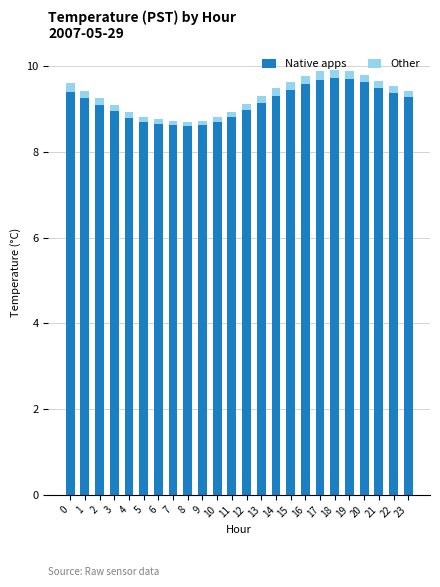

What is the difference between the maximum and minimum values in the Native apps series?

1.1